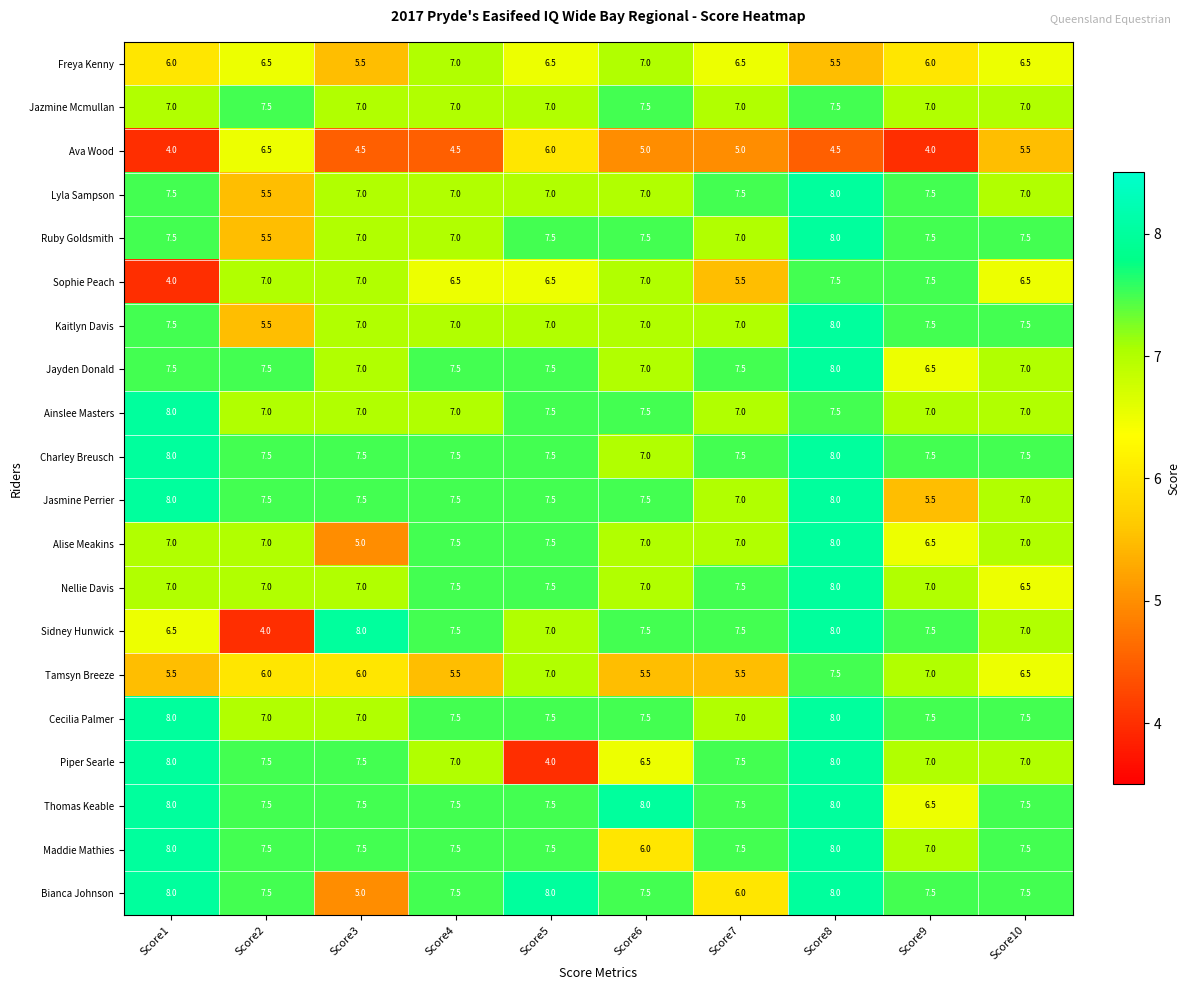

What is the total value across all series at Score7?

137.5